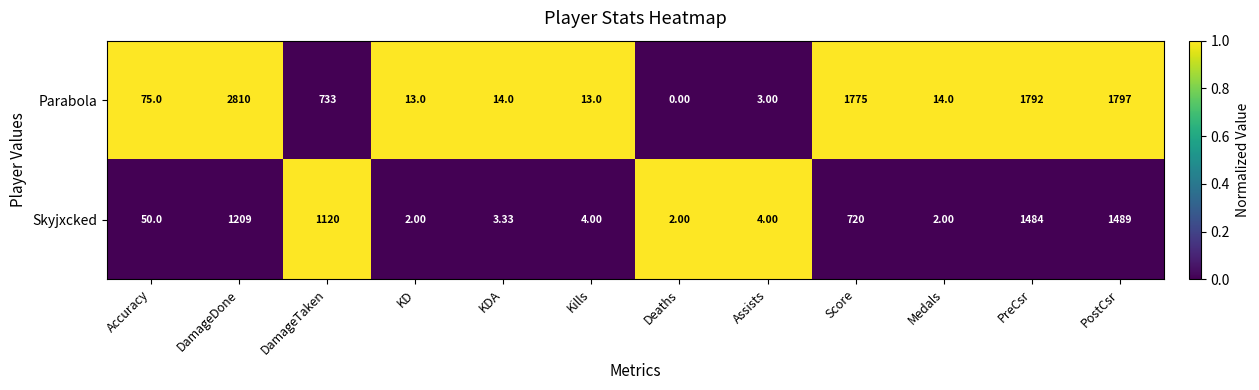

At how many categories does at least one series exceed 0?

12